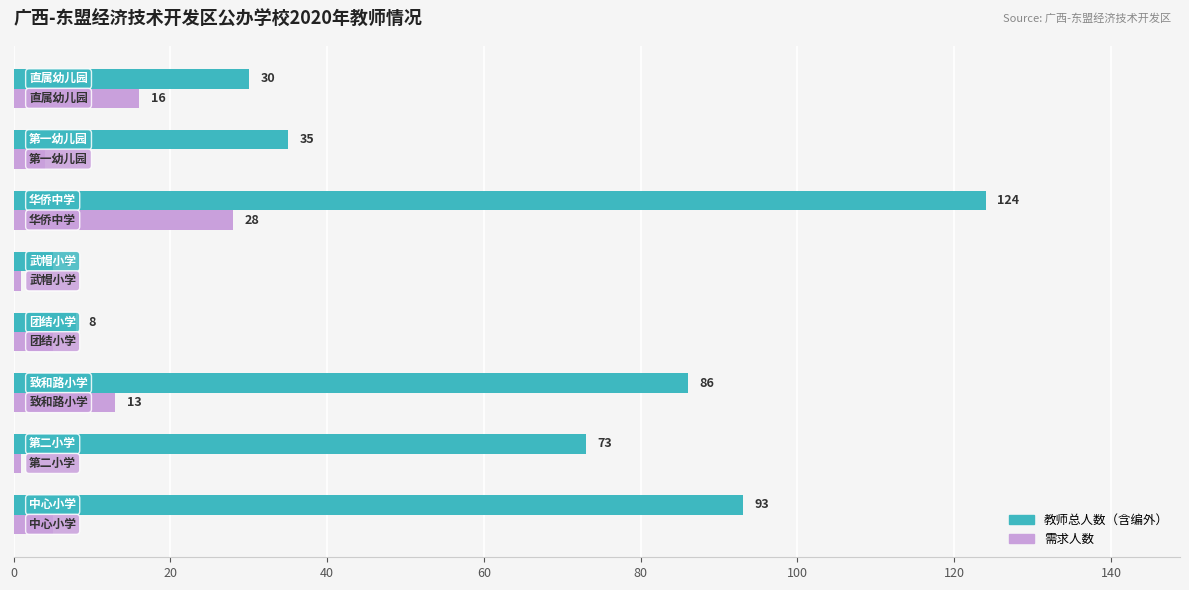

At how many categories does at least one series exceed 77?

3